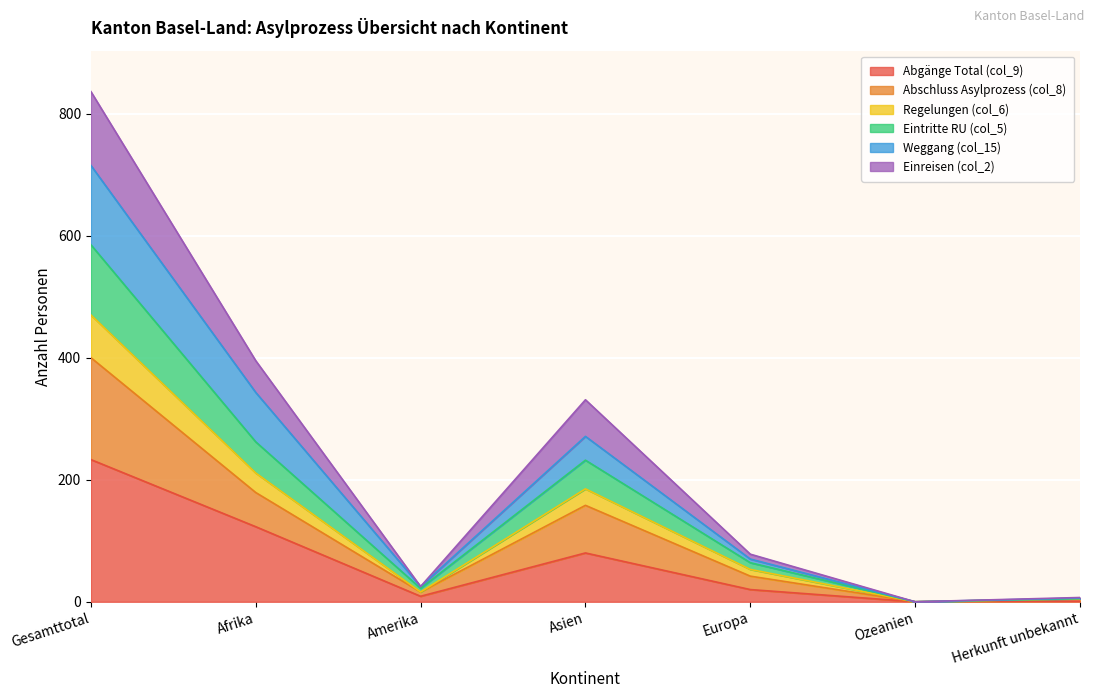

List the labels in order of Regelungen (col_6) value, smallest first.

Ozeanien, Herkunft unbekannt, Amerika, Europa, Asien, Afrika, Gesamttotal